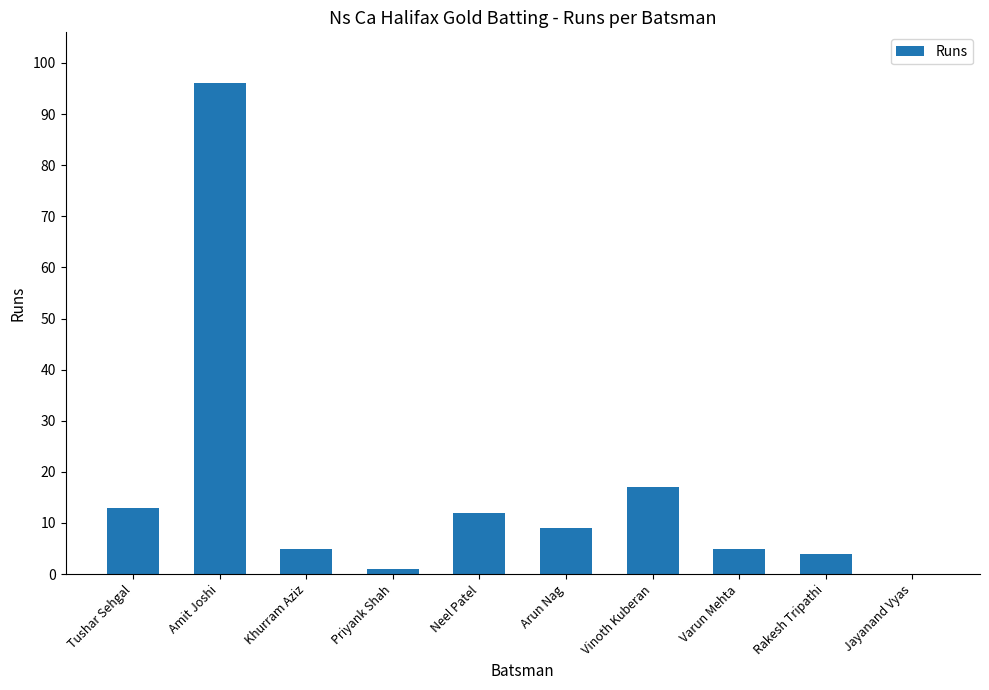

Is it true that the value at Arun Nag is 2?

False